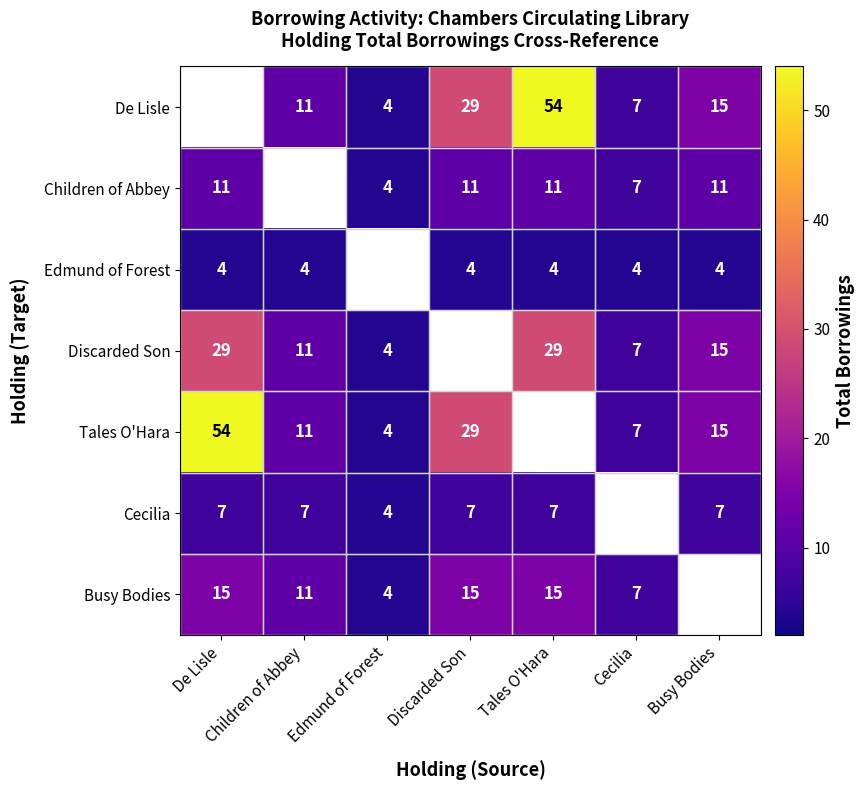

What is the sum of the Discarded Son values at Children of Abbey and De Lisle?

40